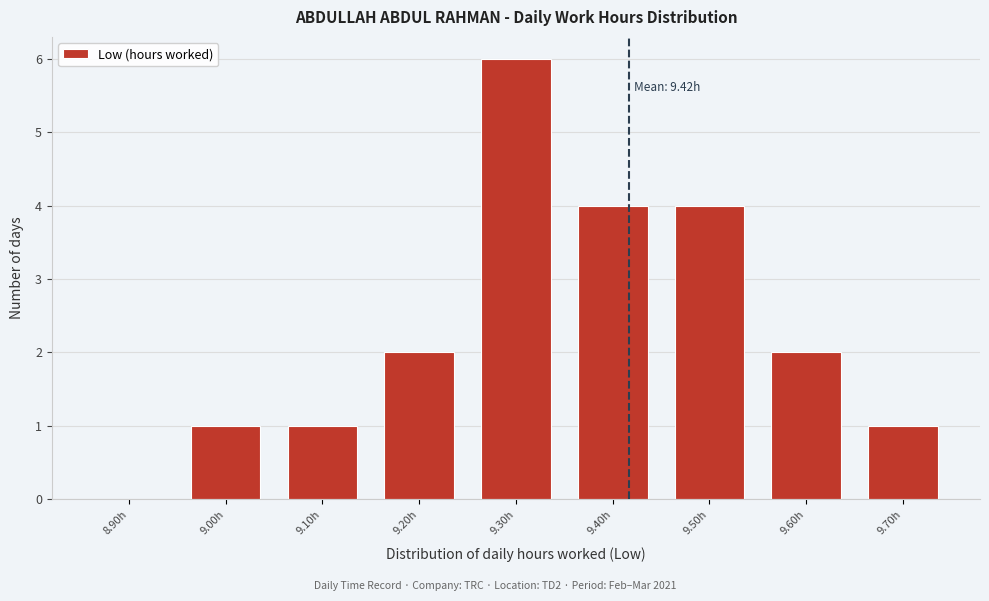

Reading left to right, what are all the values shown in this chart?

8.90h=0	9.00h=1	9.10h=1	9.20h=2	9.30h=6	9.40h=4	9.50h=4	9.60h=2	9.70h=1